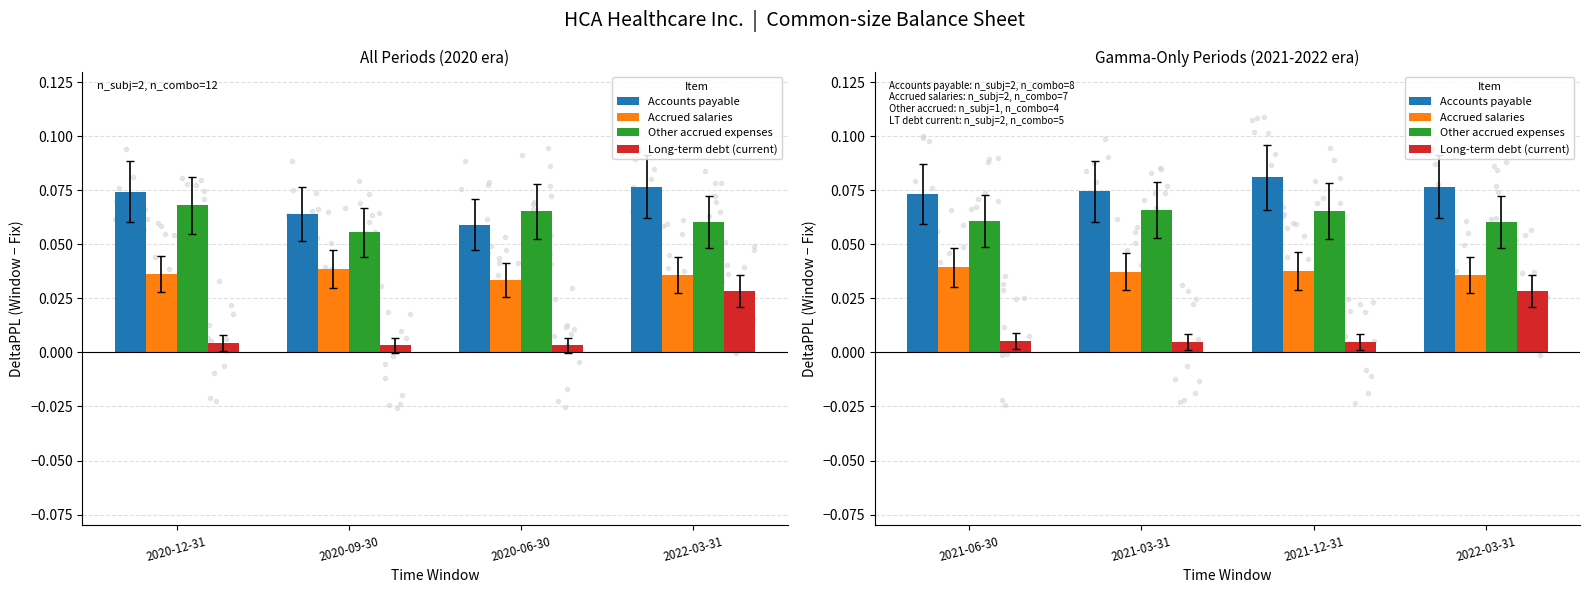

What are all the series names shown in the legend?

Accounts payable, Accrued salaries, Other accrued expenses, Long-term debt (current)